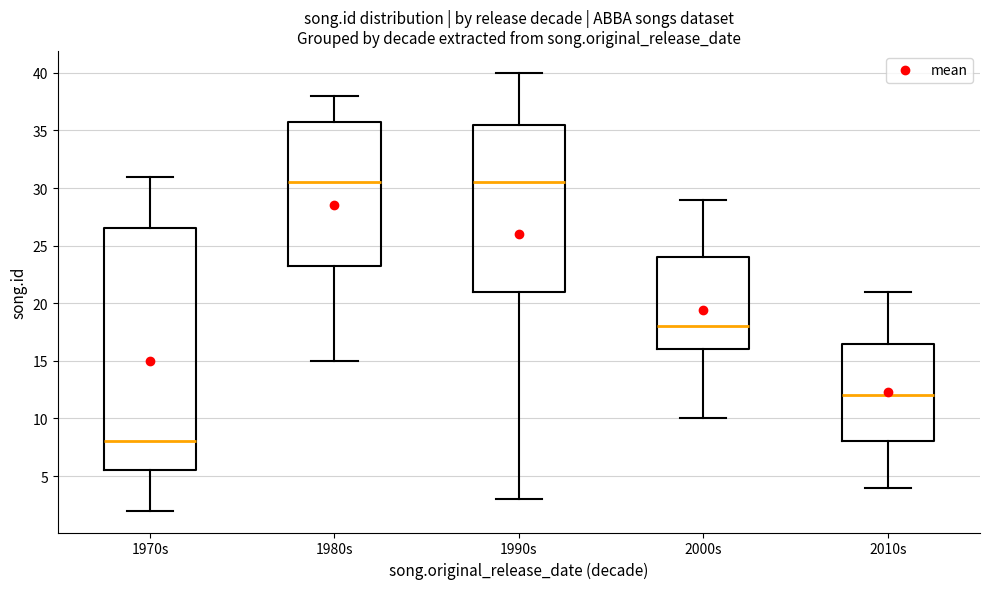

Which box is the tallest, from its lower edge to its upper edge?

1970s